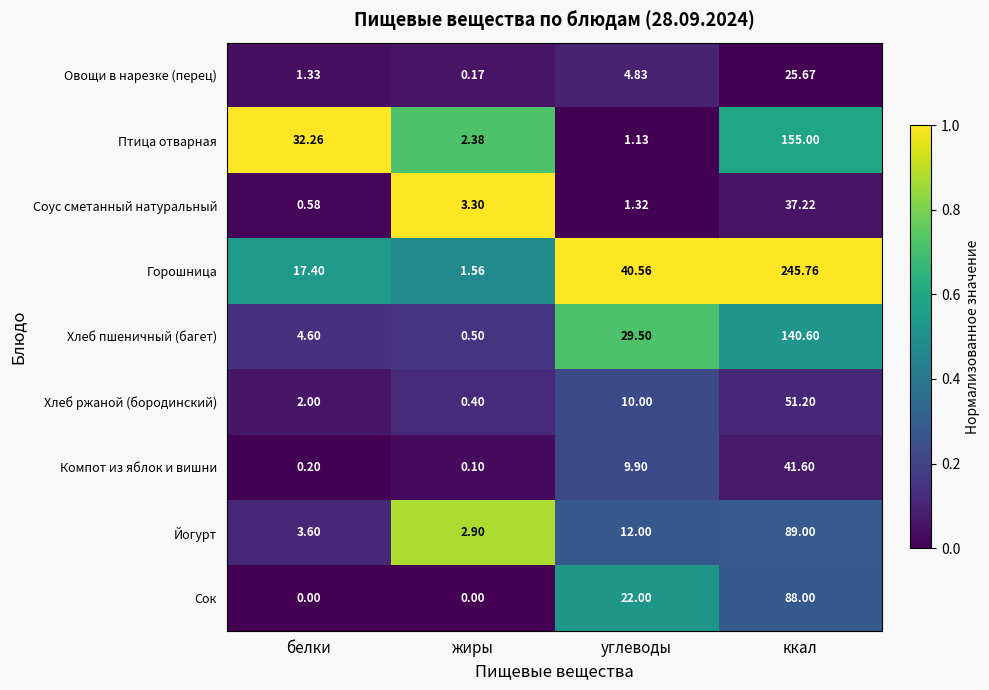

Which series has the widest spread of values?

Горошница